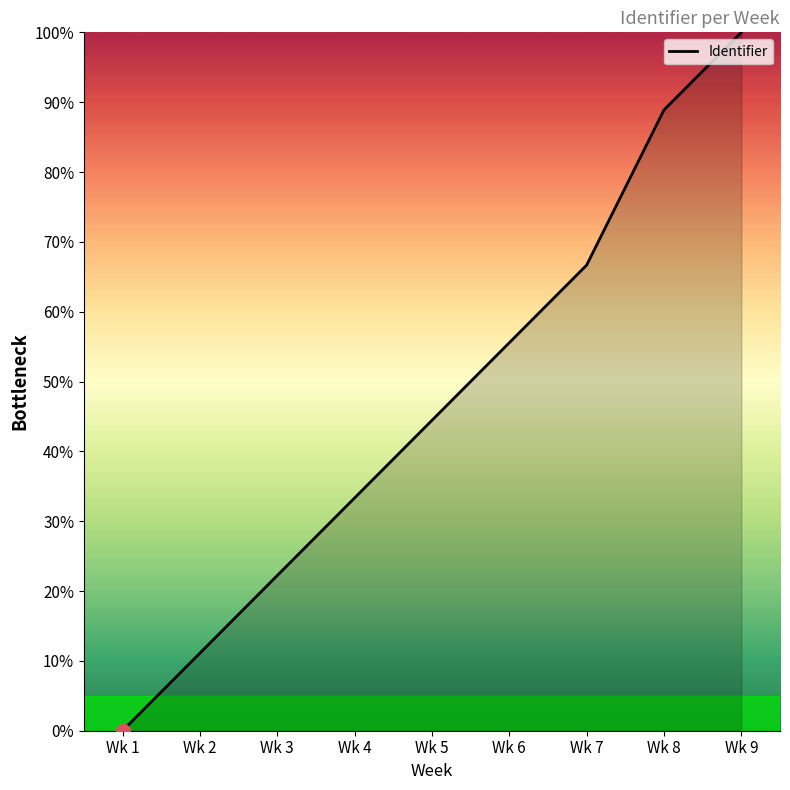

What is the change in value from Wk 7 to Wk 9?

+33.3